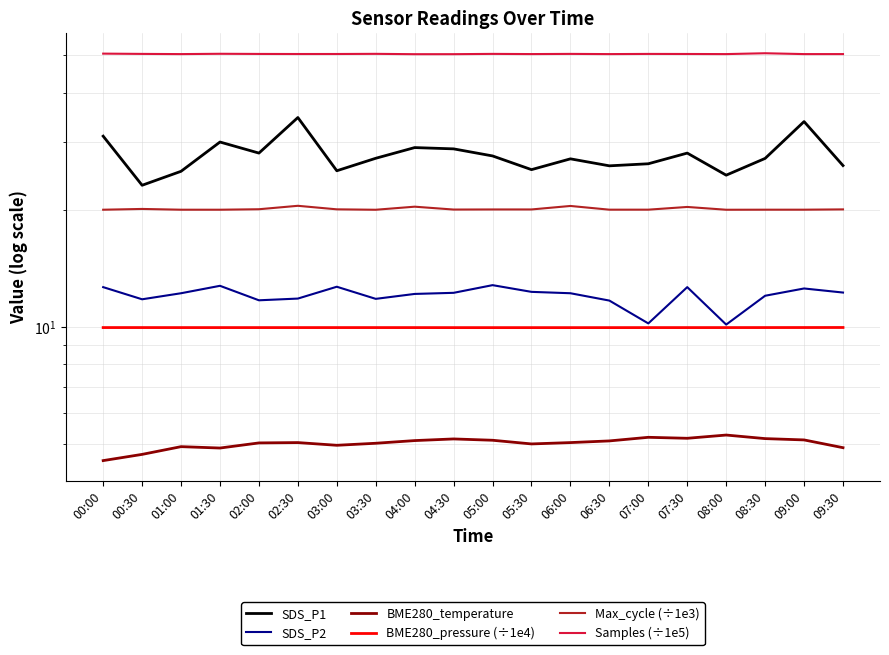

How many values in the BME280_temperature series are below 5?

7